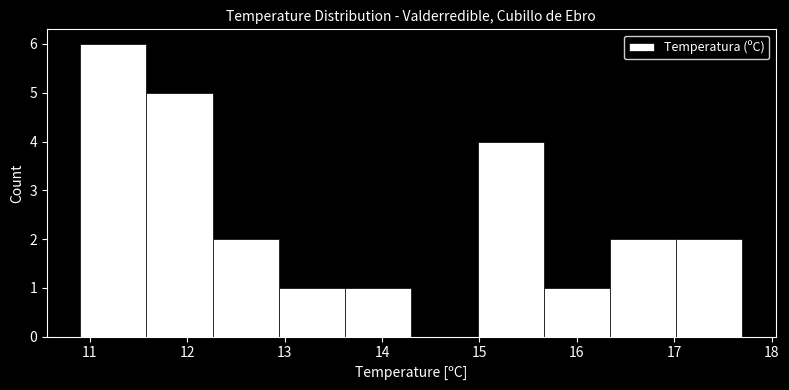

What is the height of the bar covering 16.34 to 17.02 on the x-axis? Neither the bar edges nor the heights are printed on the chart, so give them approximately, as read against the axes.

2